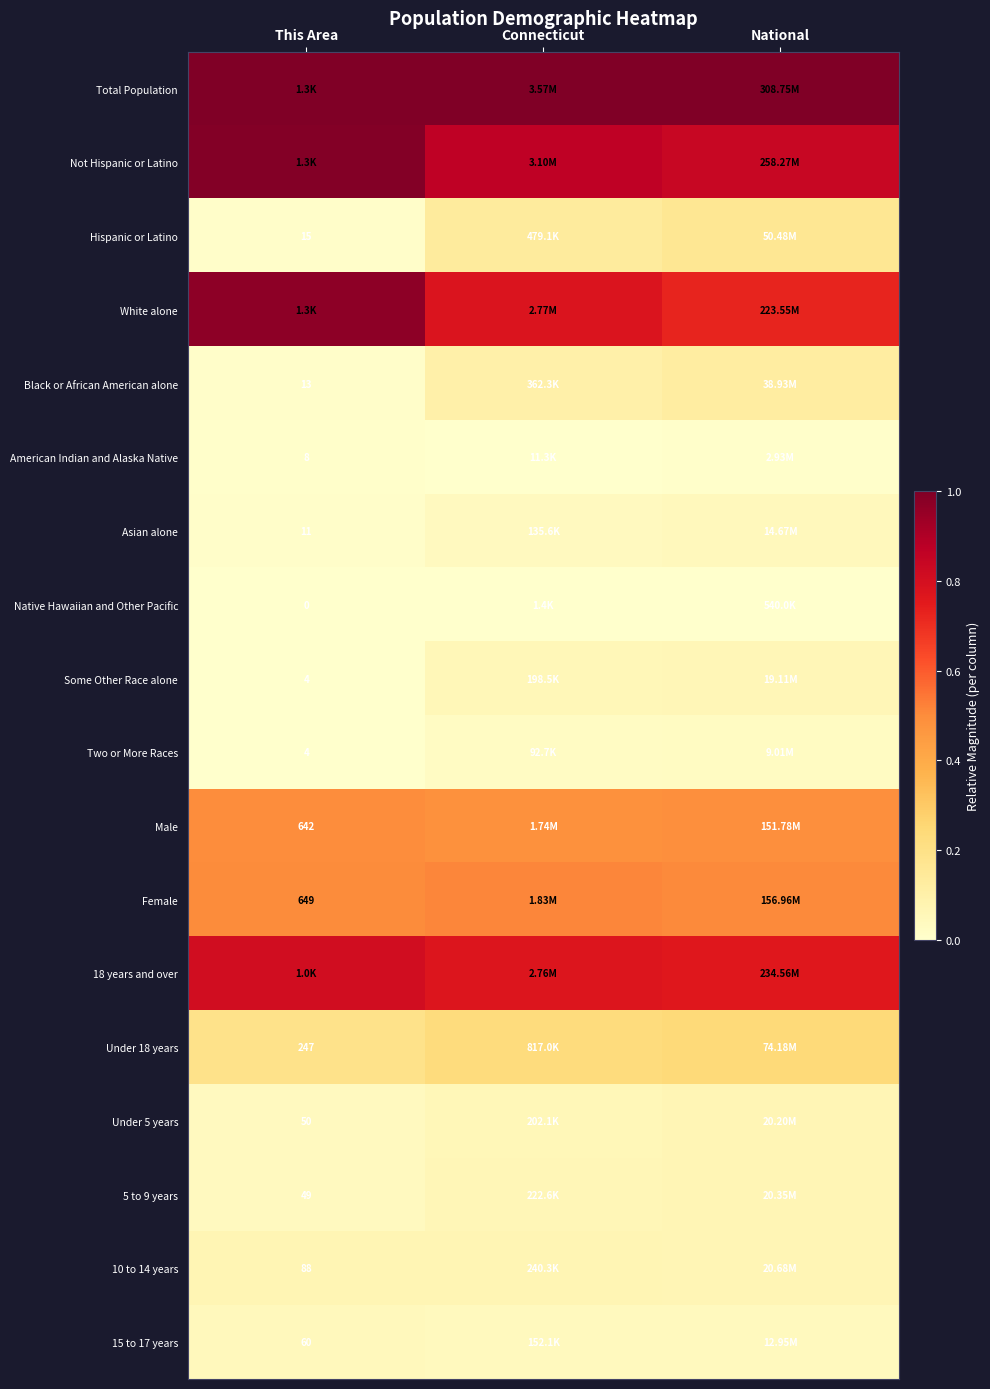

Where is Asian alone nearest to the value 0?

This Area